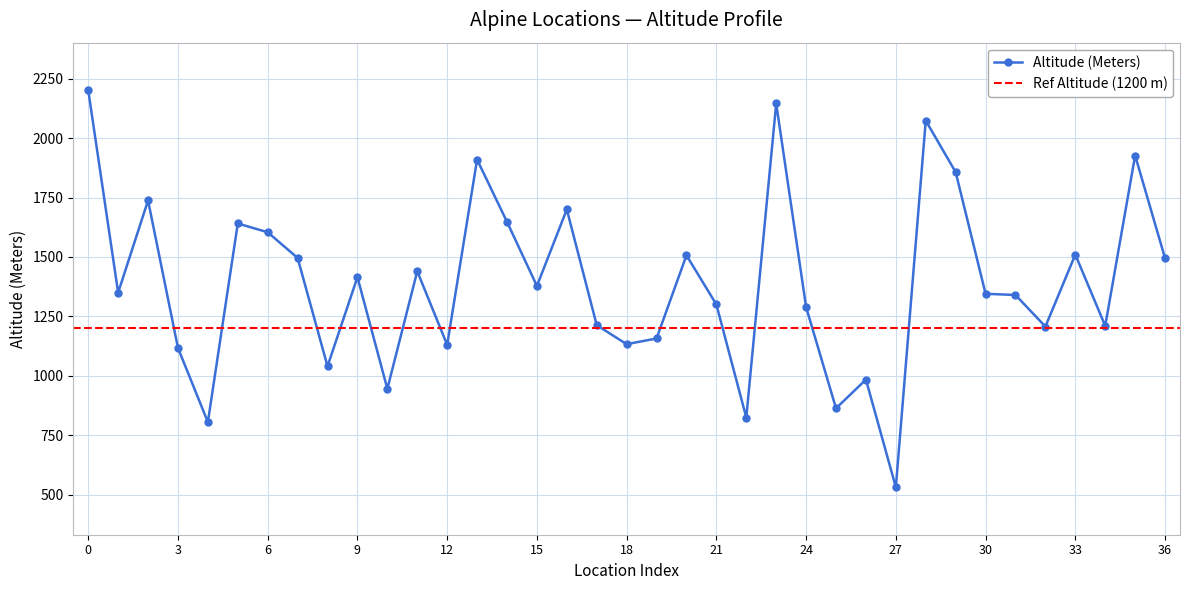

What is the smallest value displayed?

531